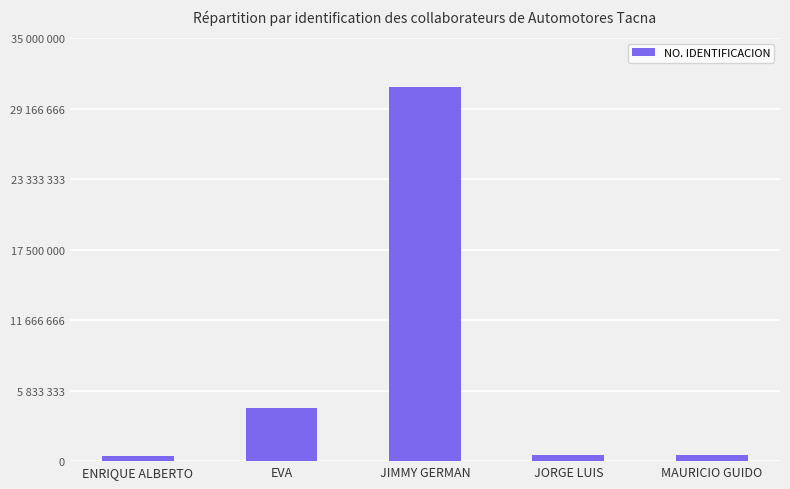

Reading right to left, what are all the values shown in this chart?

MAURICIO GUIDO=495440	JORGE LUIS=475853	JIMMY GERMAN=30962384	EVA=4428203	ENRIQUE ALBERTO=405593